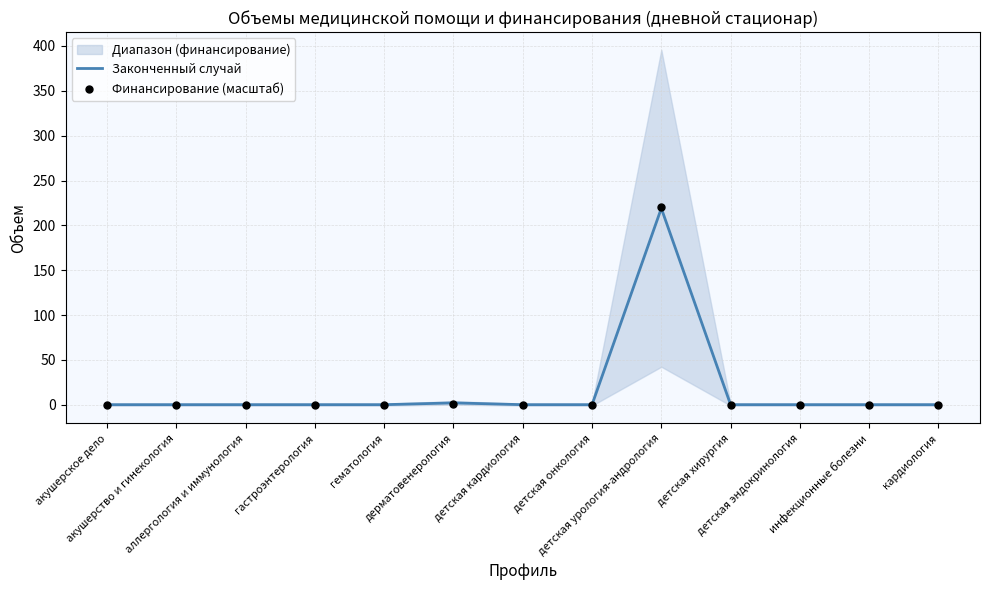

Which series reaches the minimum Y coordinate?

Законченный случай